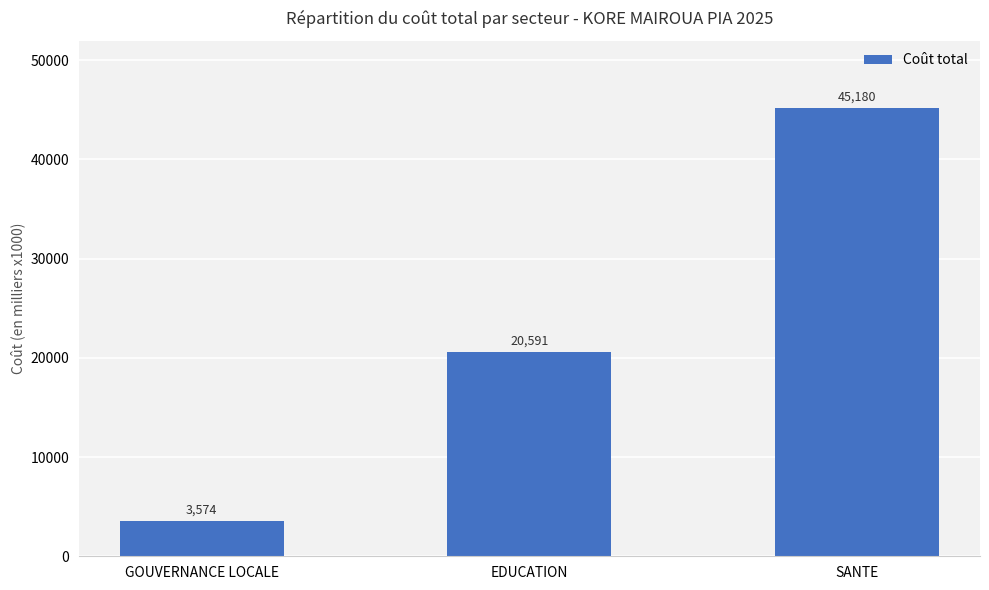

Between GOUVERNANCE LOCALE and SANTE, which is larger?

SANTE